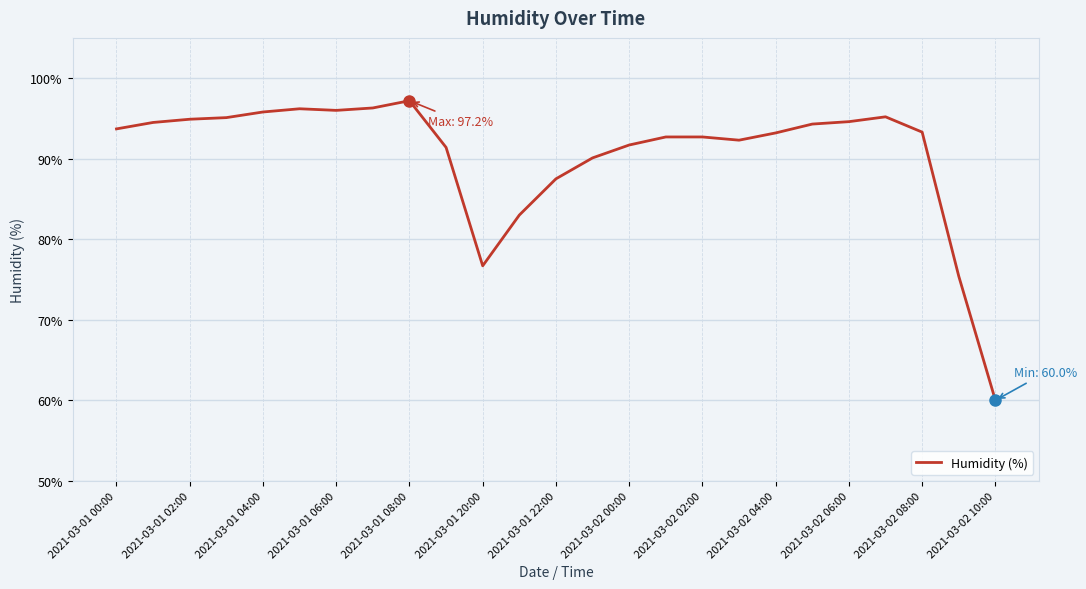

What is the smallest value displayed?

60.0